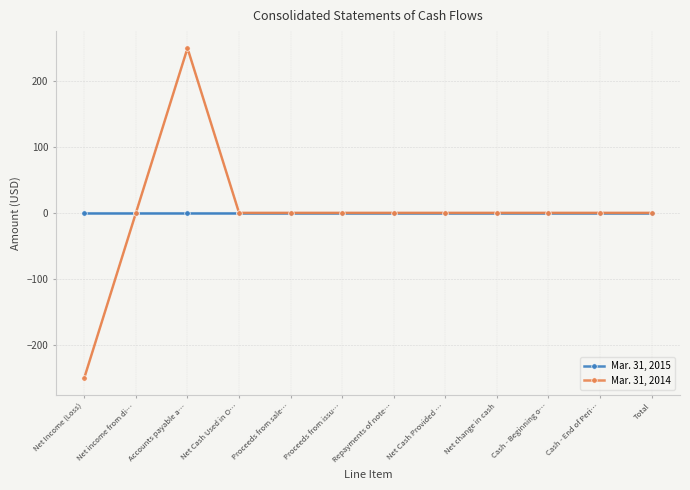

At which label does Mar. 31, 2014 reach its peak?

Accounts payable a…